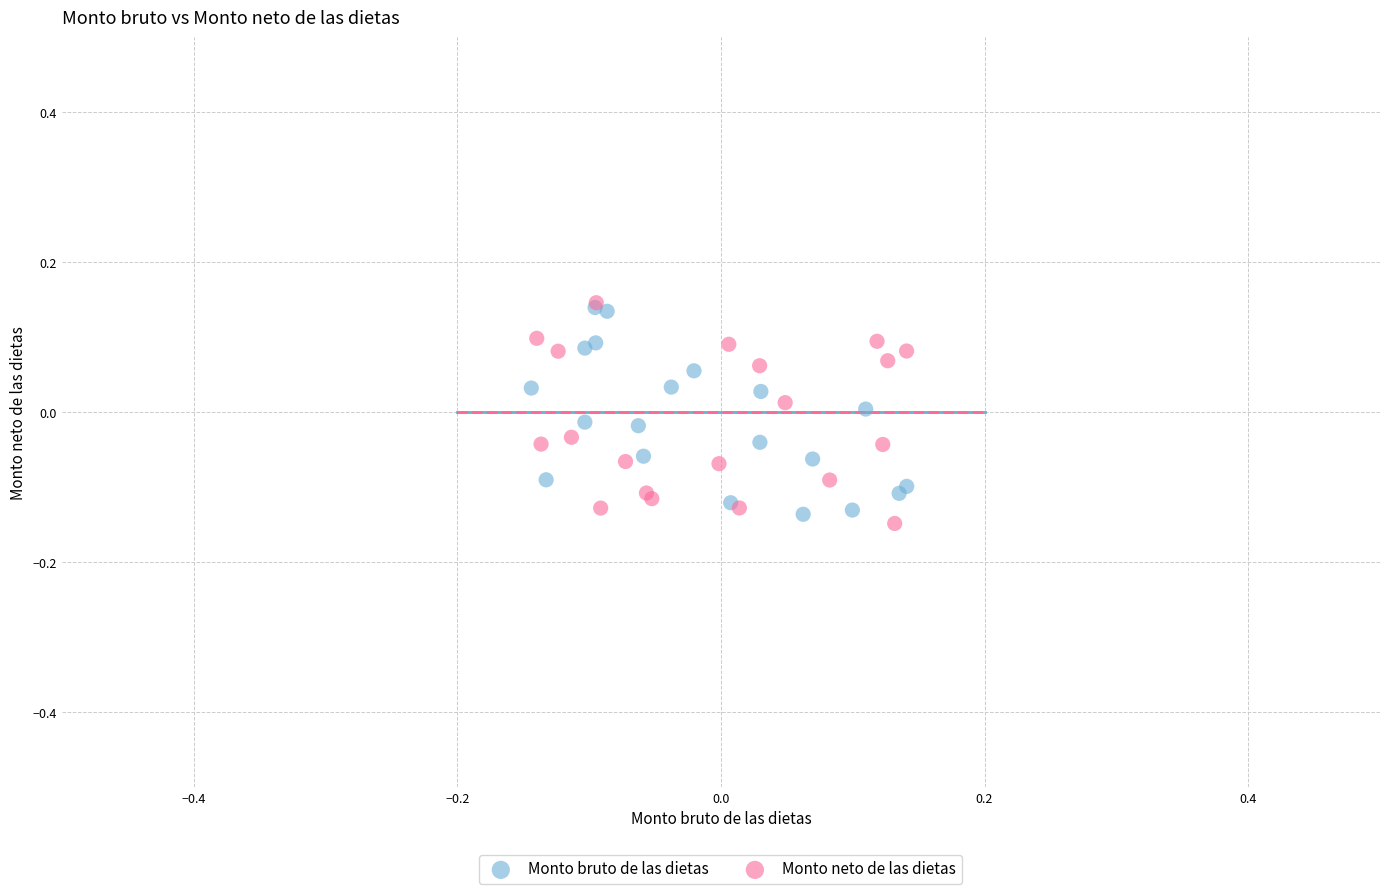

What are all the series names shown in the legend?

Monto bruto de las dietas, Monto neto de las dietas